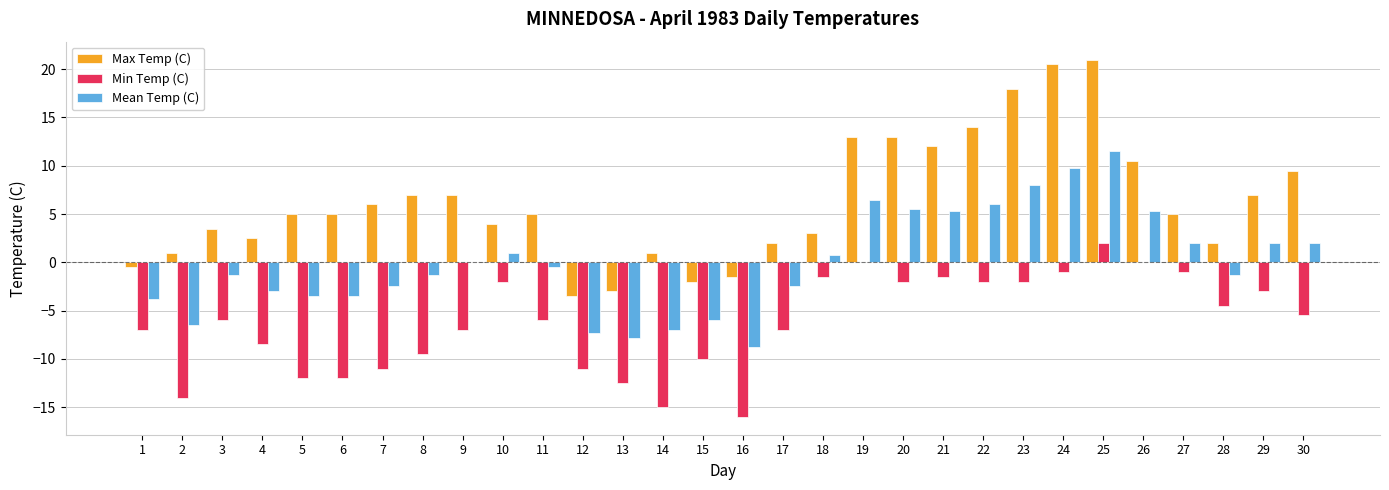

At which category is the sum across all series the highest?

25